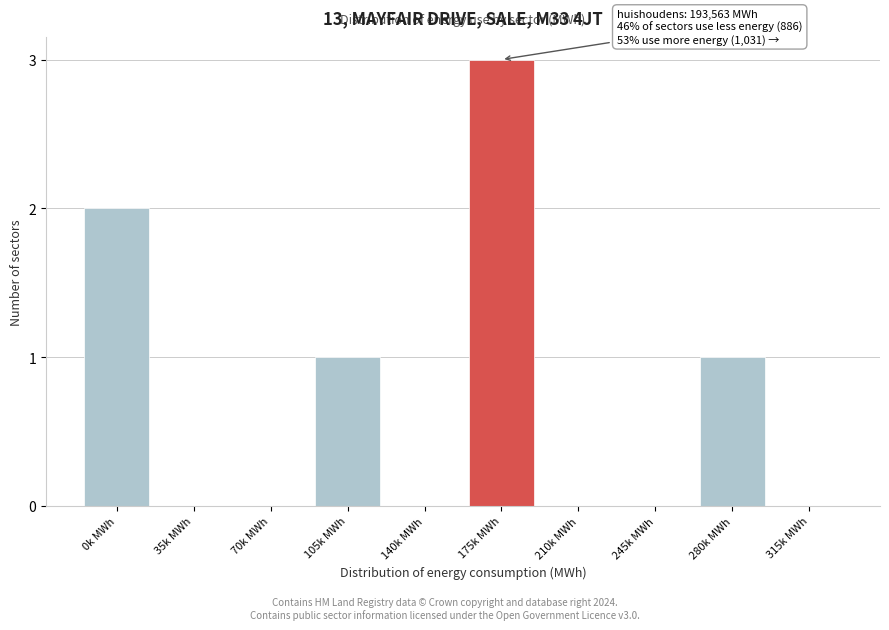

Reading left to right, what are all the values shown in this chart?

0k MWh=2	35k MWh=0	70k MWh=0	105k MWh=1	140k MWh=0	175k MWh=3	210k MWh=0	245k MWh=0	280k MWh=1	315k MWh=0